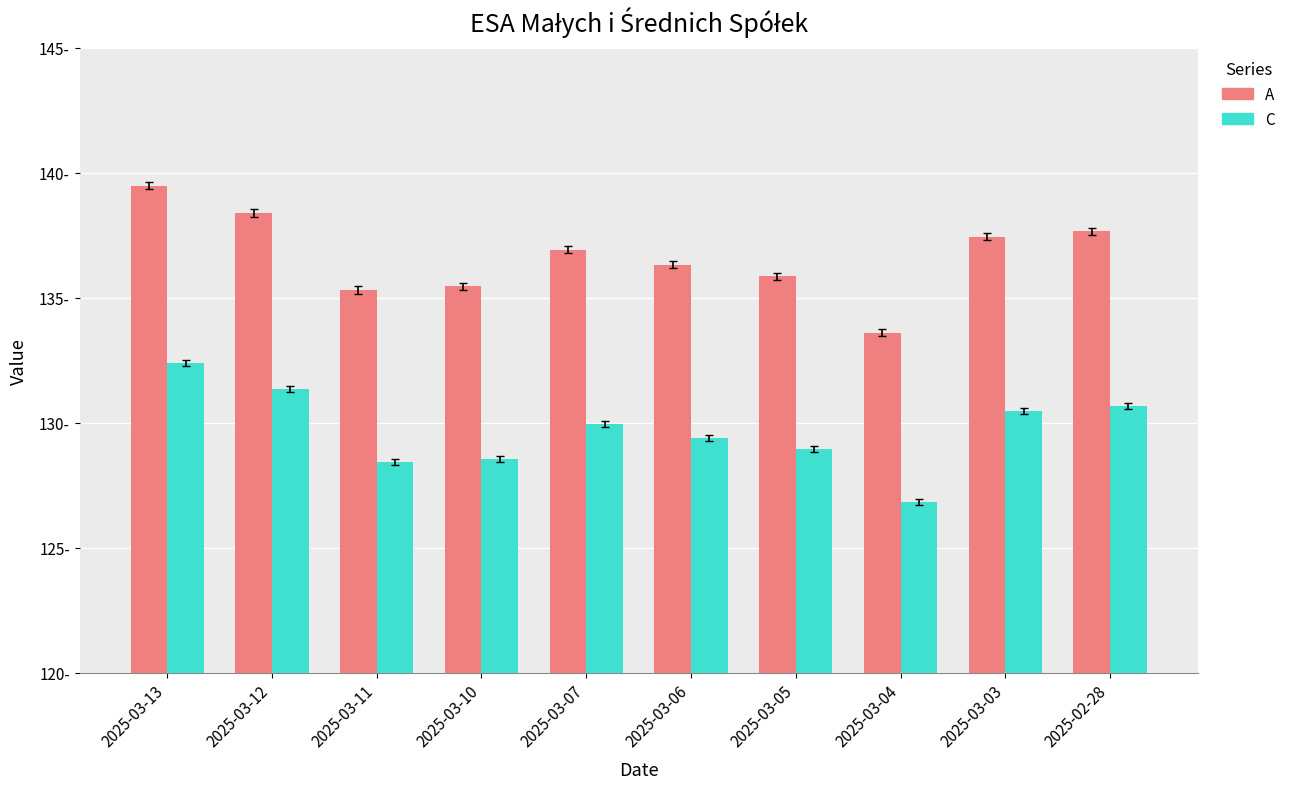

List the series in order of their overall mean, highest first.

A, C